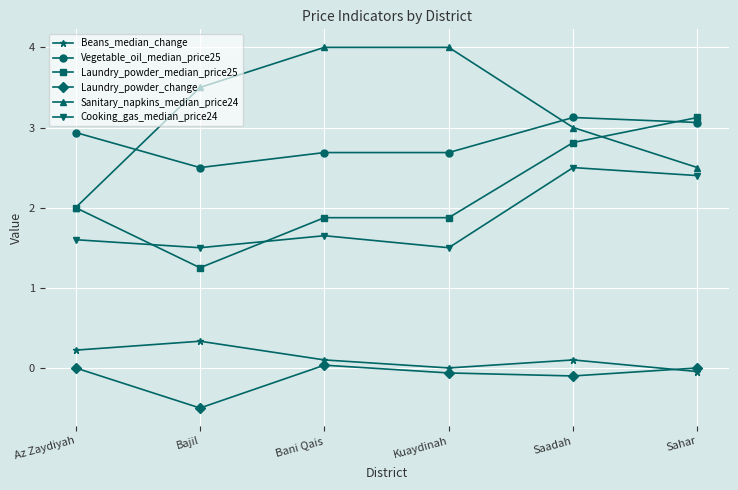

The Laundry_powder_change series shows 0.0 at Az Zaydiyah. True or false?

True